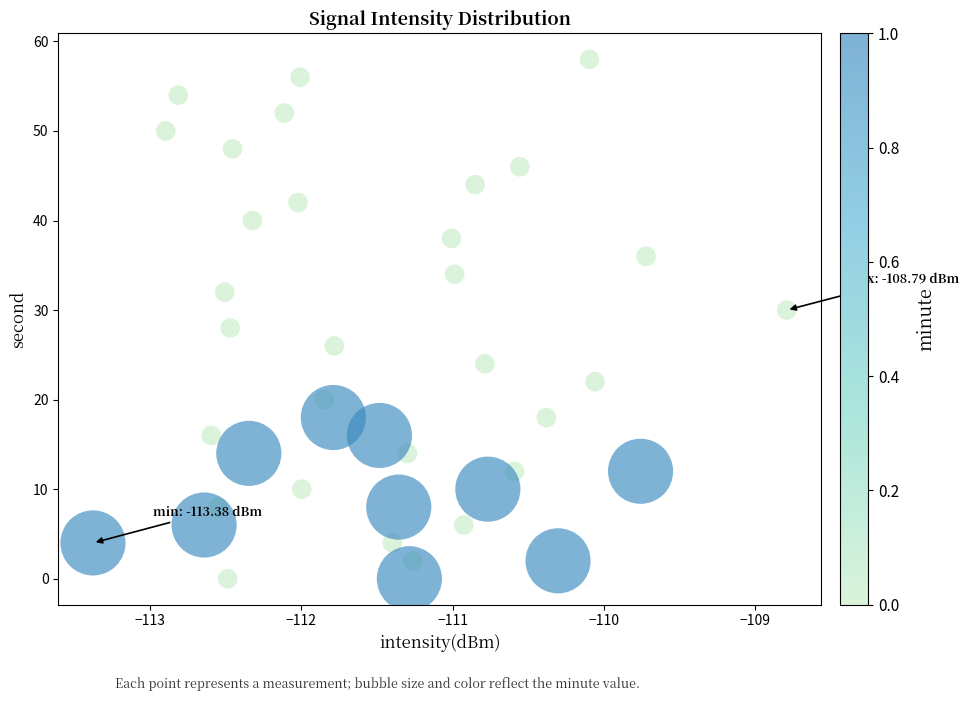

What is the range of Y values (max minus min)?

58